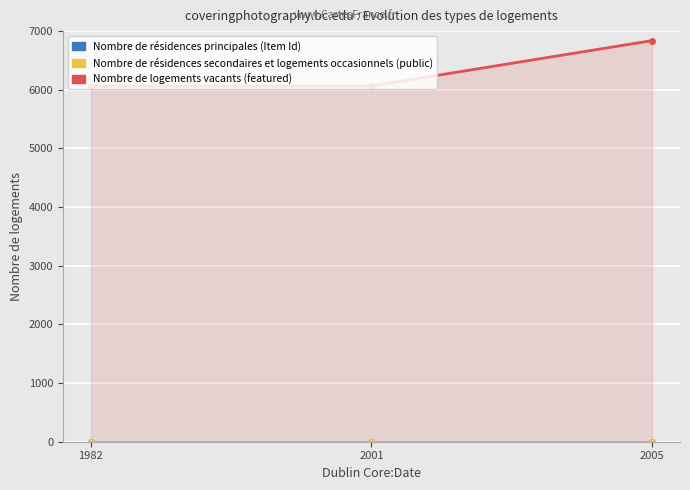

What is the approximate value of Nombre de logements vacants (featured) at 1982, to the nearest 10?

6060